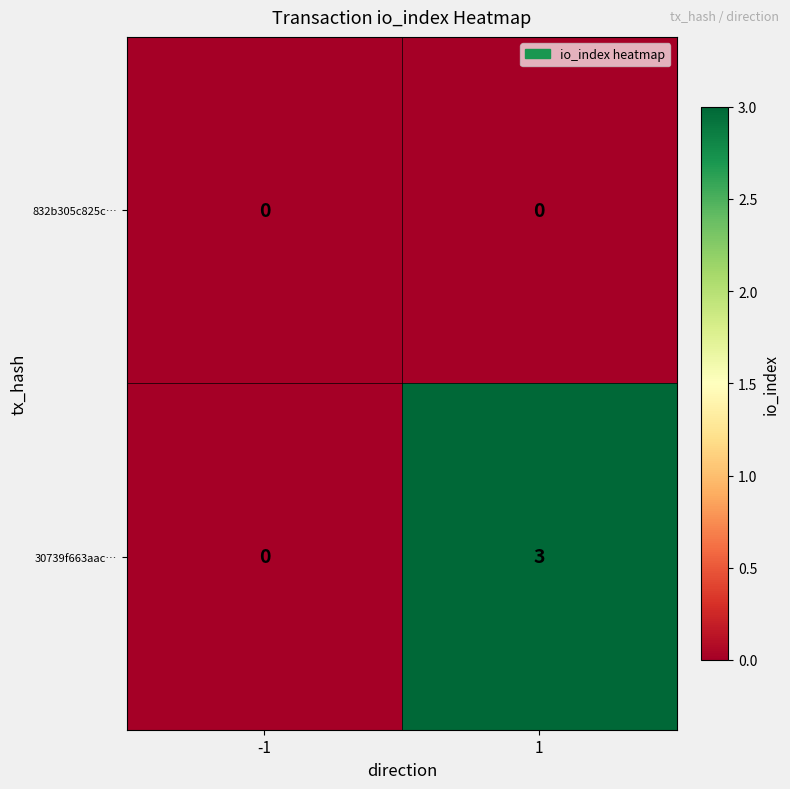

Which series has the largest total across all categories?

30739f663aac…